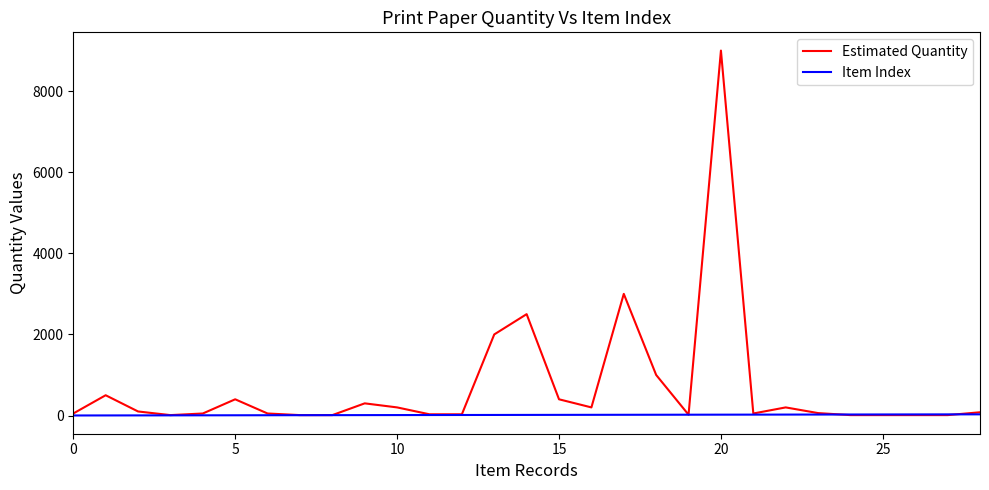

Which series has the largest total across all categories?

Estimated Quantity